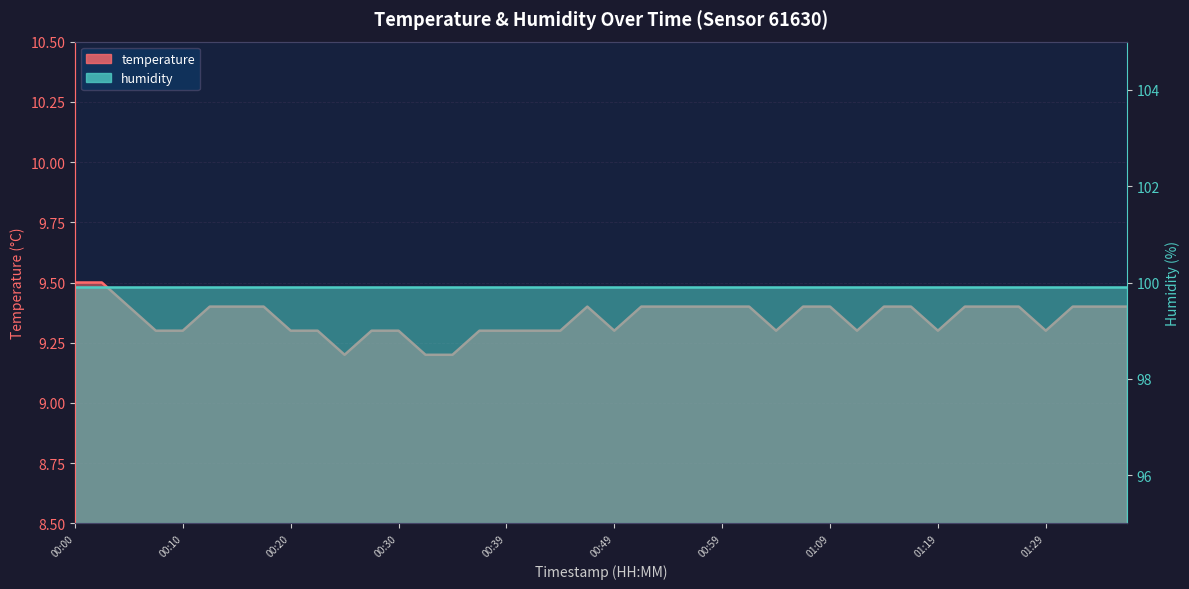

What is the greatest value displayed?

9.5